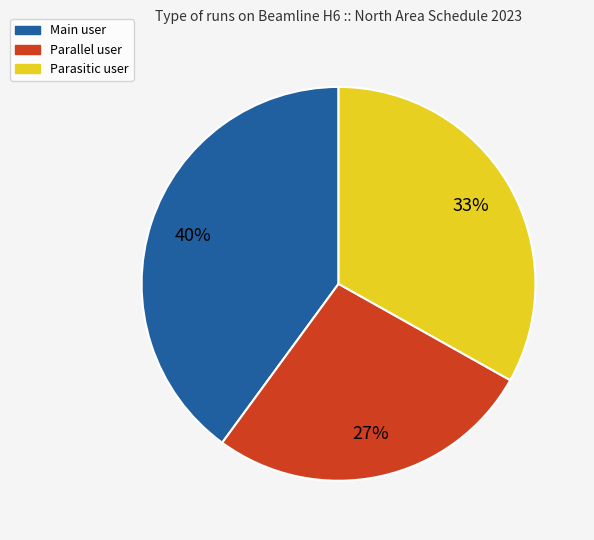

Is there a majority slice in this chart?

No